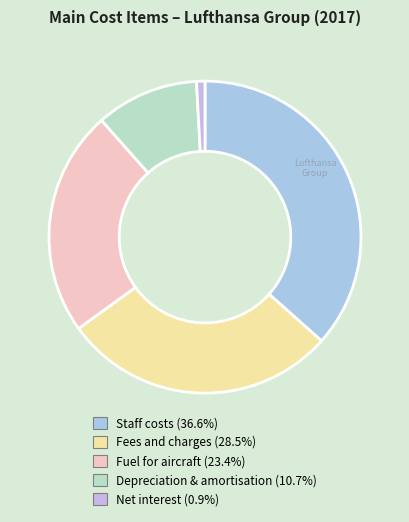

To the nearest percent, what percentage of the pie is Fees and charges?

28%